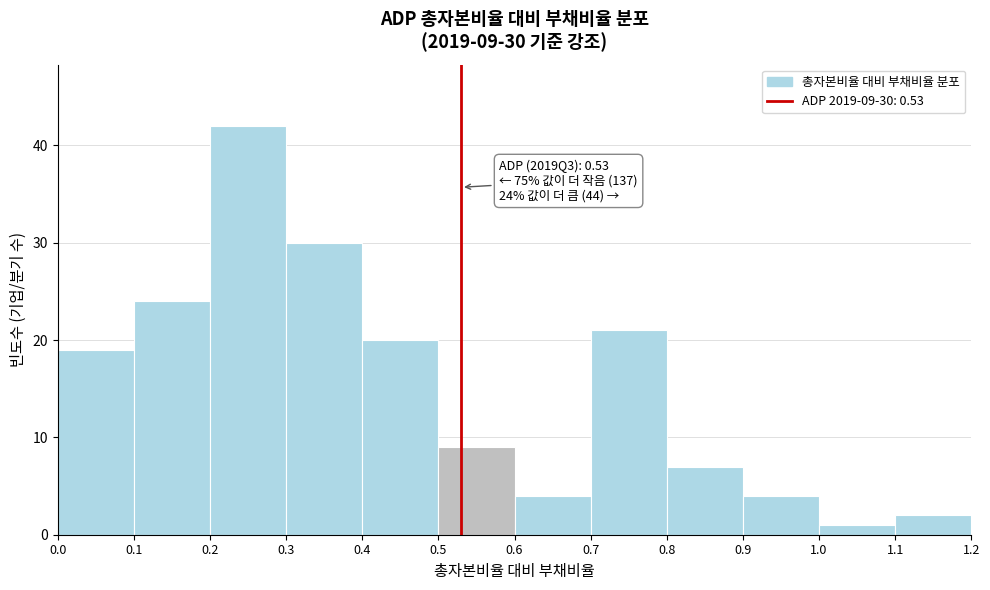

Which range on the x-axis has the tallest bar?

0.2 to 0.3